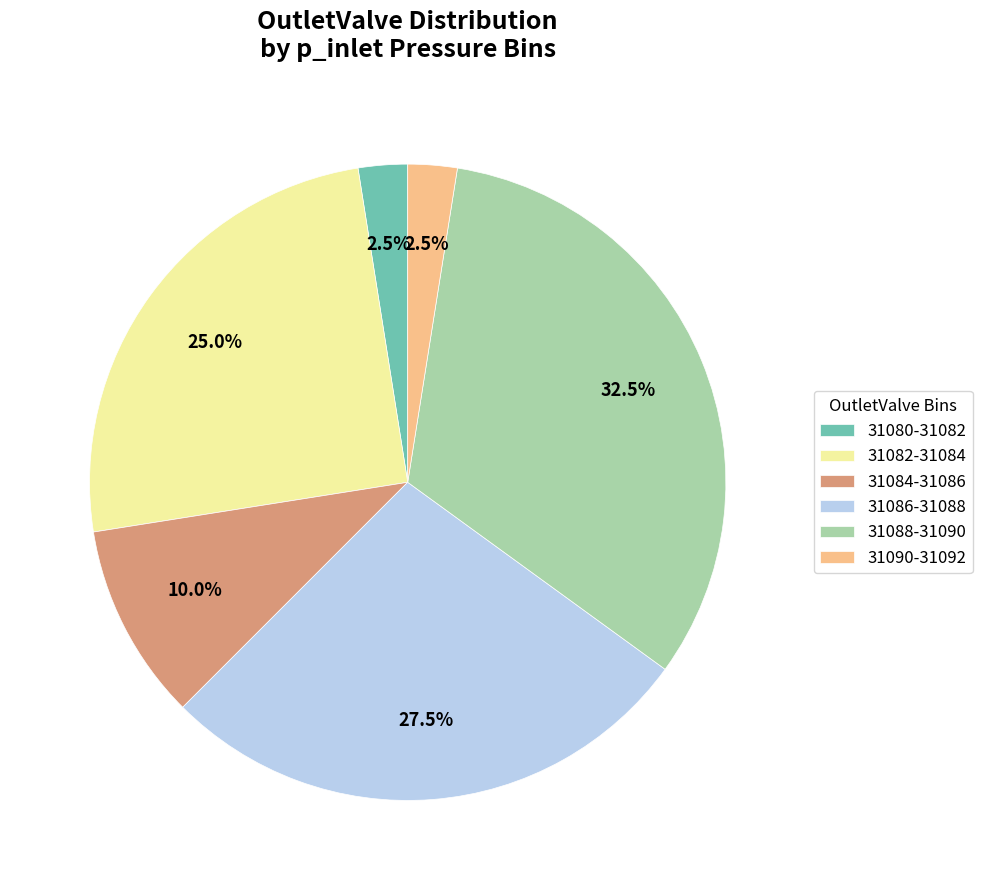

Does any single category account for the majority?

No